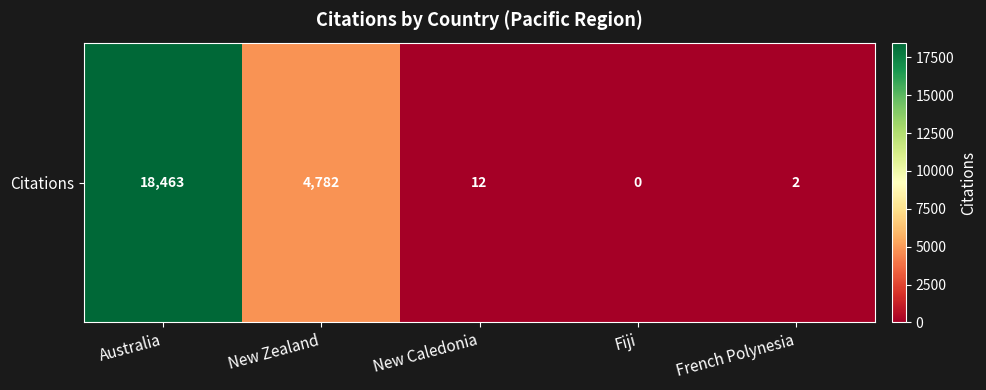

Rank the categories by value from lowest to highest.

Fiji, French Polynesia, New Caledonia, New Zealand, Australia